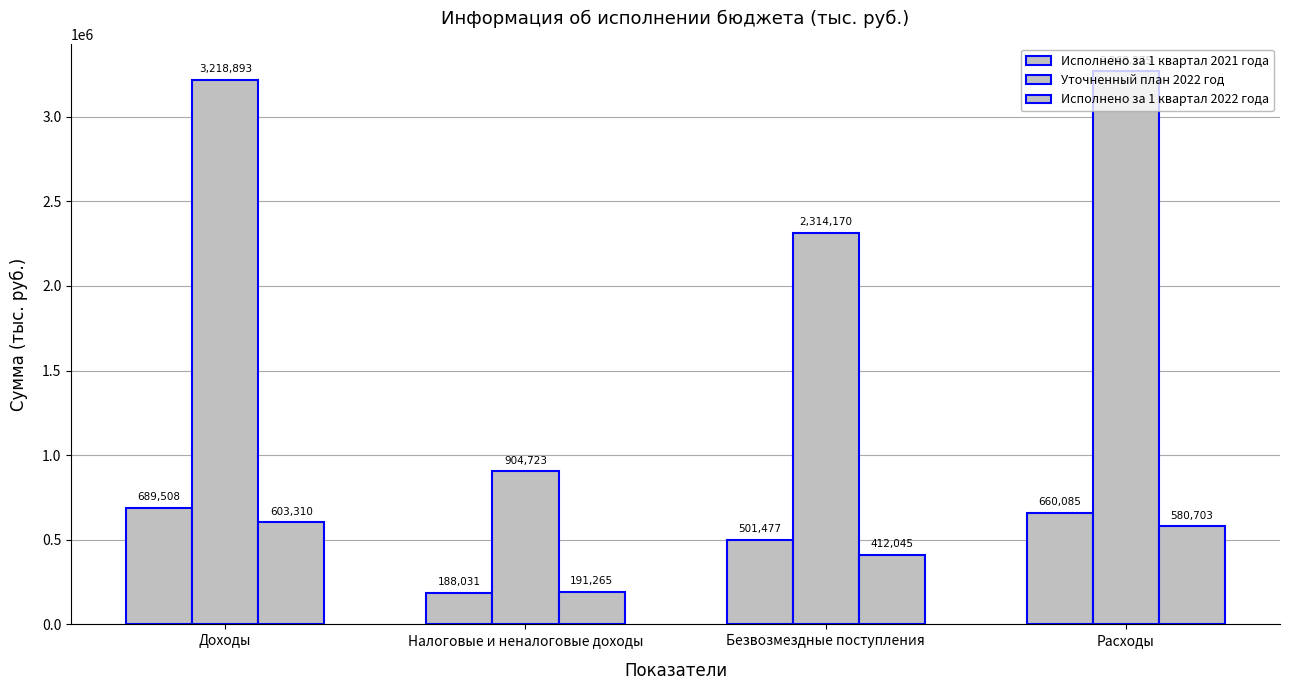

How many values in the Исполнено за 1 квартал 2022 года series are below 580703?

2